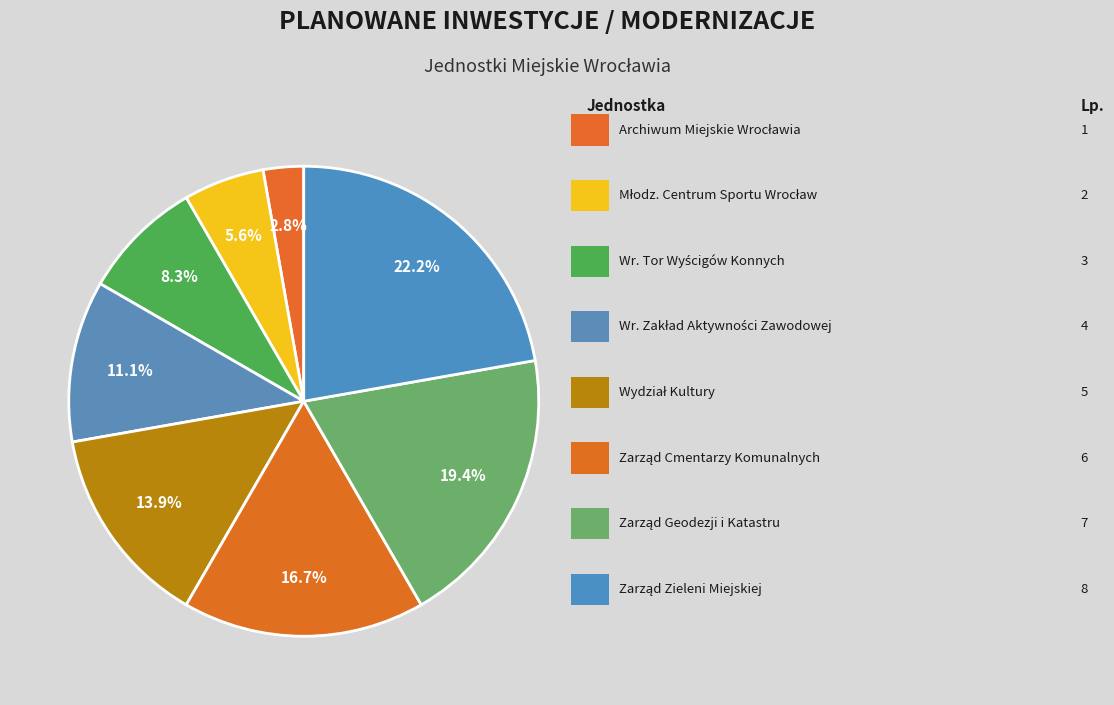

Does any single category account for the majority?

No